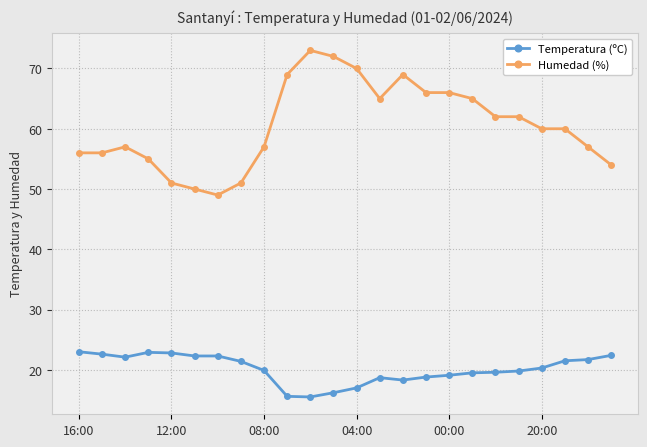

True or false: Humedad (%) has more than 2 points higher than both neighbors.

True